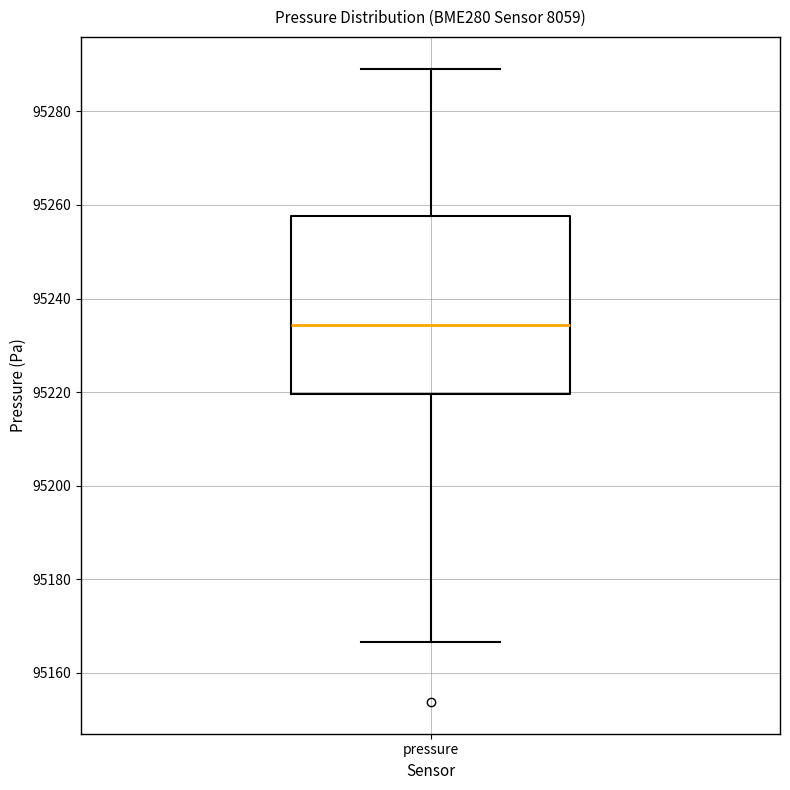

Transcribe this box plot: give where the median line is, the range the box spans, and where the two whiskers end, as read against the y-axis. The values are not printed on the chart, so give them approximately, as read against the axis.

median 95234, box 95220 to 95258, whiskers 95166 to 95290